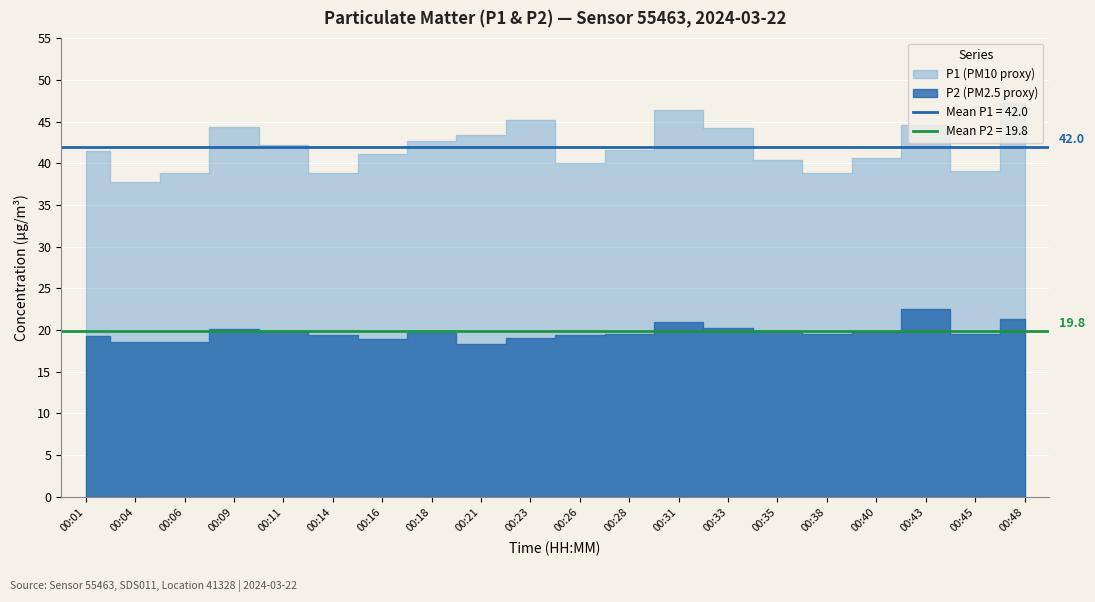

In P1, how many points are higher than both neighbors (excluding endpoints)?

4